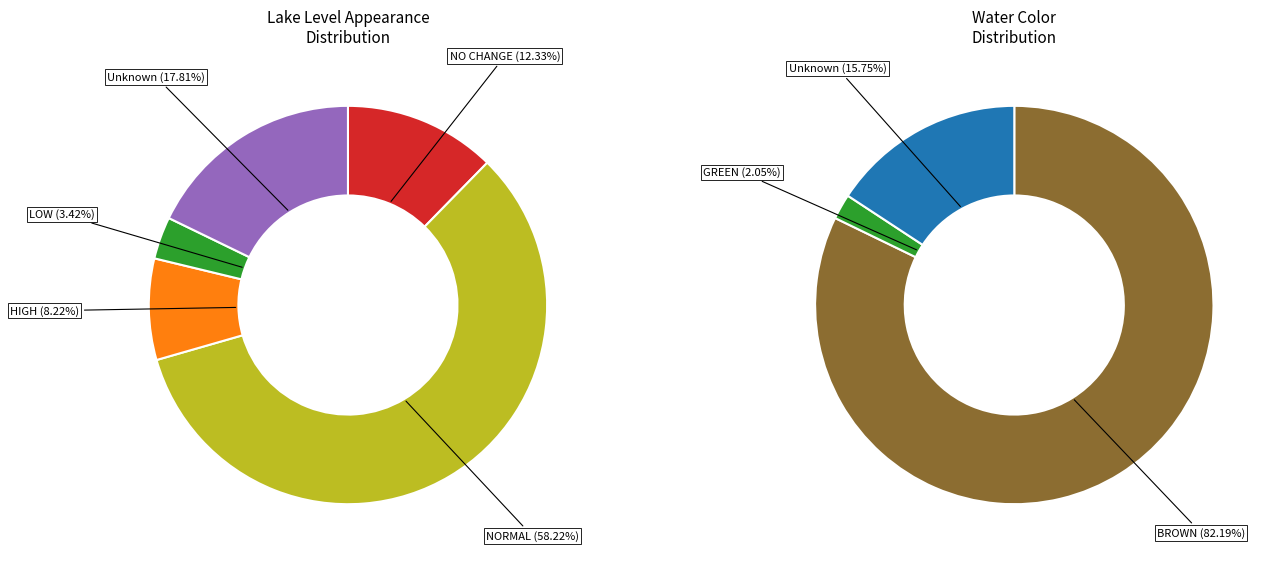

Combined, what portion of the pie is  and NO CHANGE?

30.1%